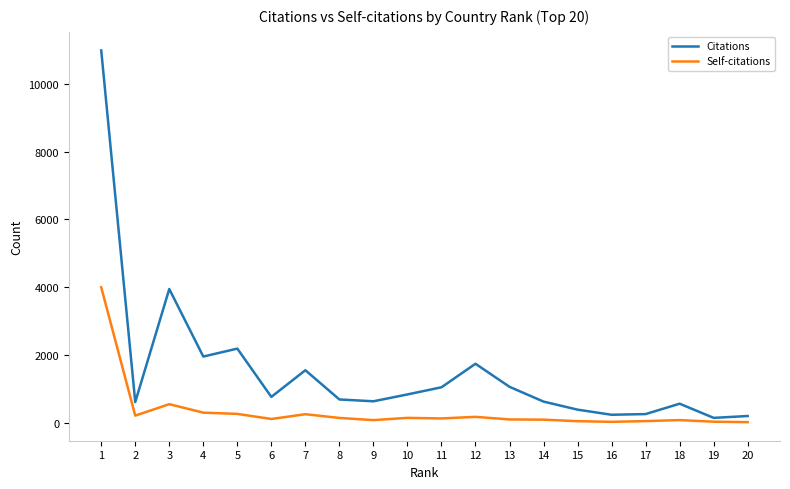

What is the sum of the Self-citations values at 19 and 9?

95